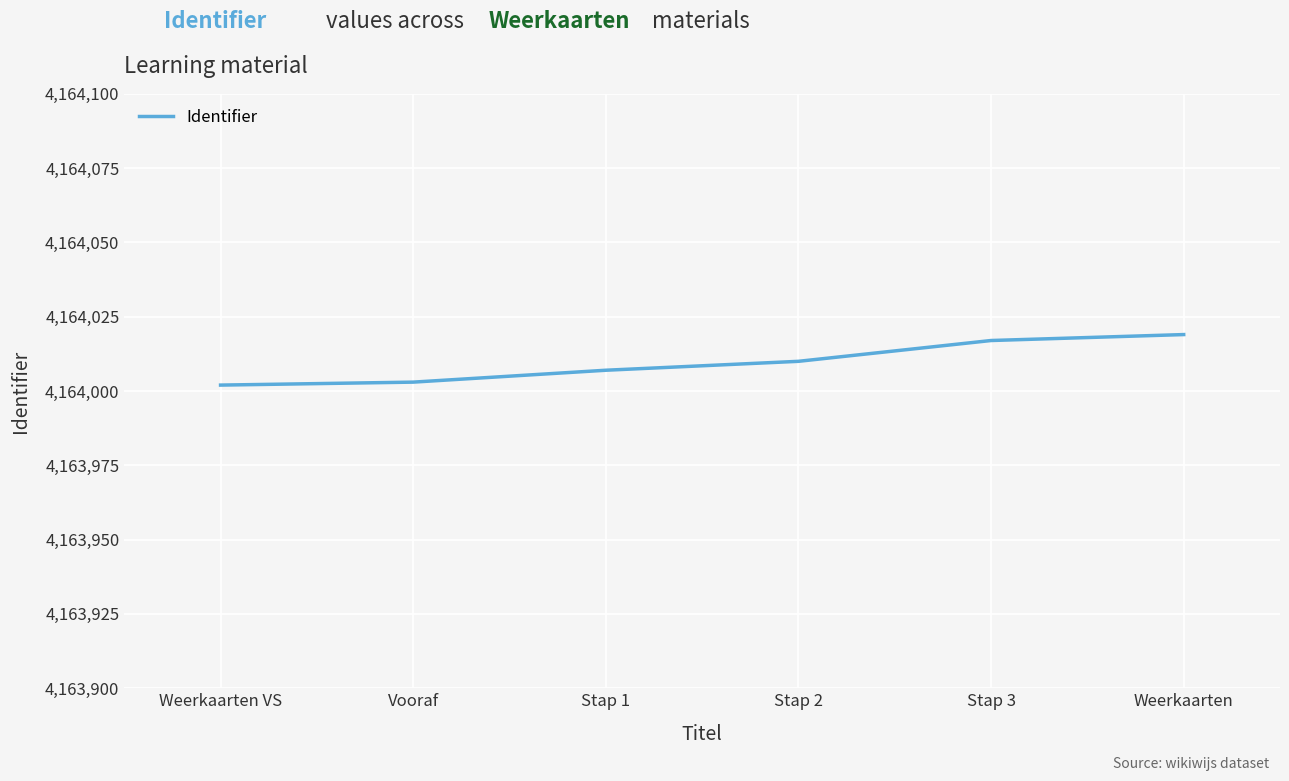

What is the average value?

4164010